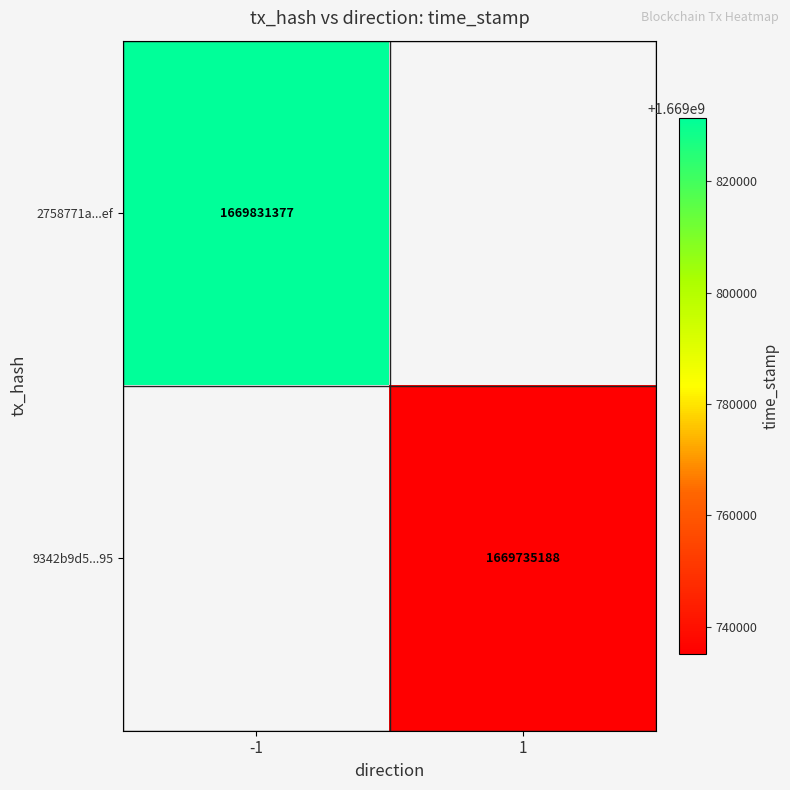

True or false: 2758771a...ef has a value of 394670540 at -1.

False